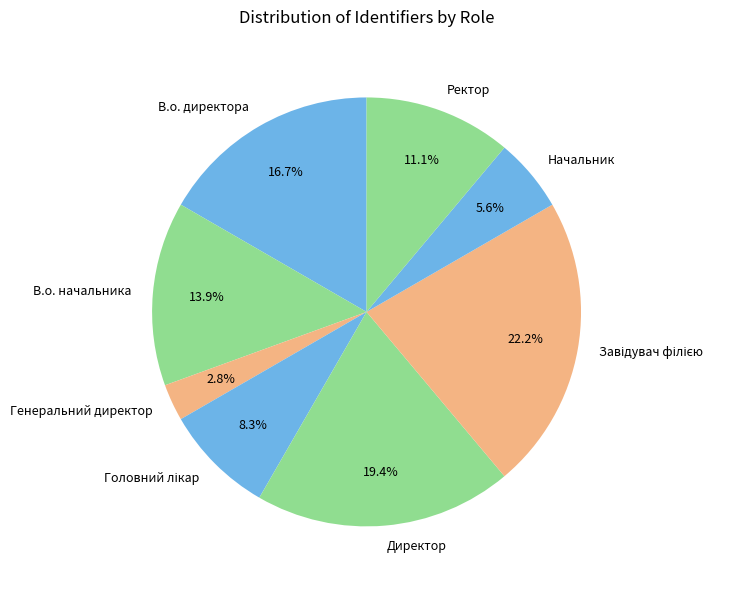

To the nearest percent, what is the difference between the Директор and В.о. директора slice percentages?

3%